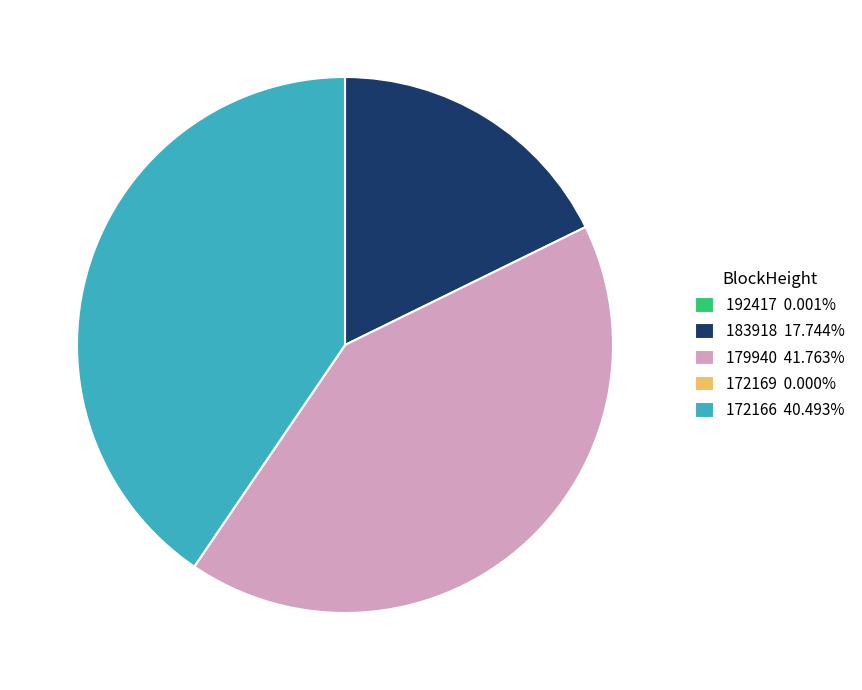

Does any single category account for the majority?

No